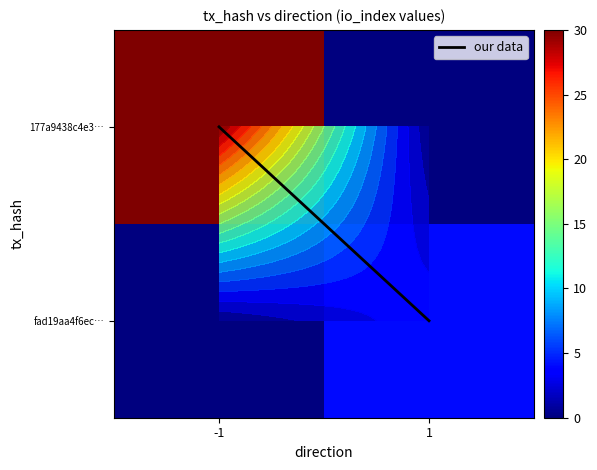

What value does the fad19aa4f6ec… series have at 1?

4